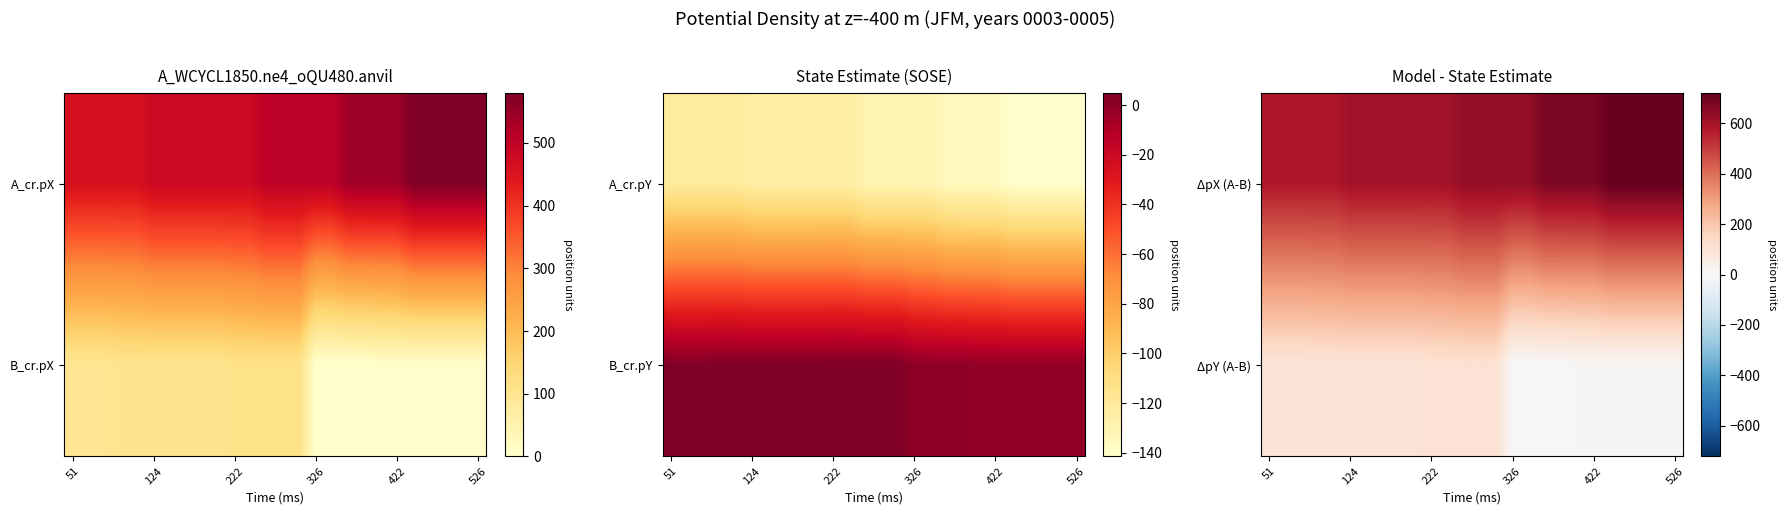

Rank the series by their average value, from lowest to highest.

ΔpY (A-B), ΔpX (A-B)